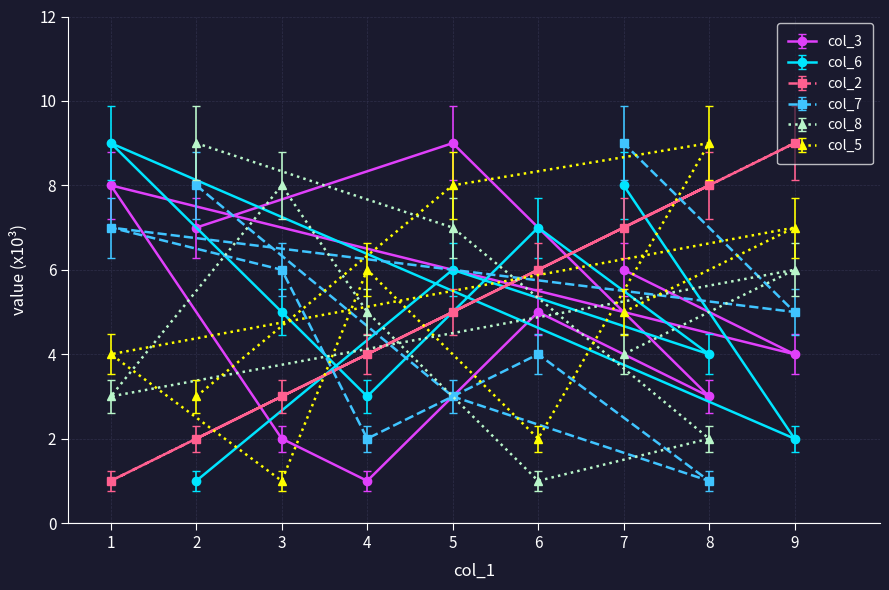

Which series has the largest range (max minus min)?

col_3